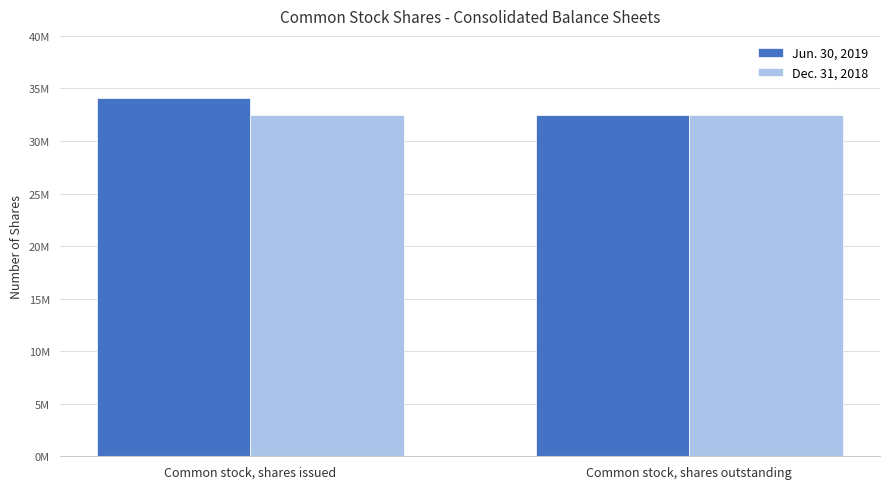

Reading left to right, extract all data points from this chart.

Jun. 30, 2019: Common stock, shares issued=34066652	Common stock, shares outstanding=32492144
Dec. 31, 2018: Common stock, shares issued=32492144	Common stock, shares outstanding=32492144